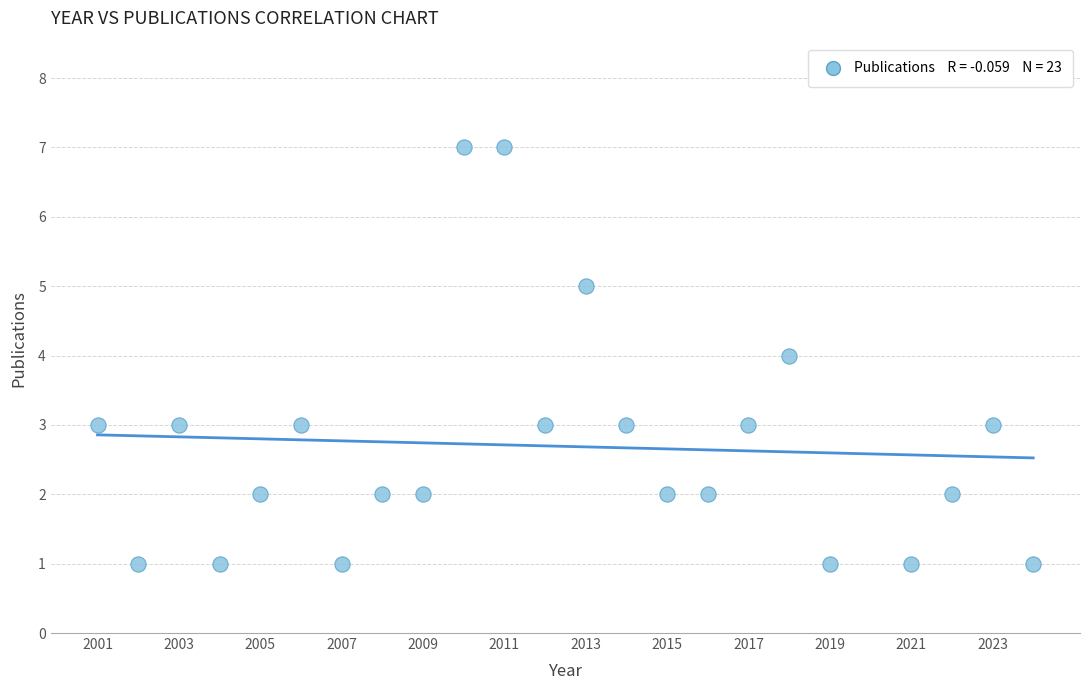

What is the range of Y values (max minus min)?

6